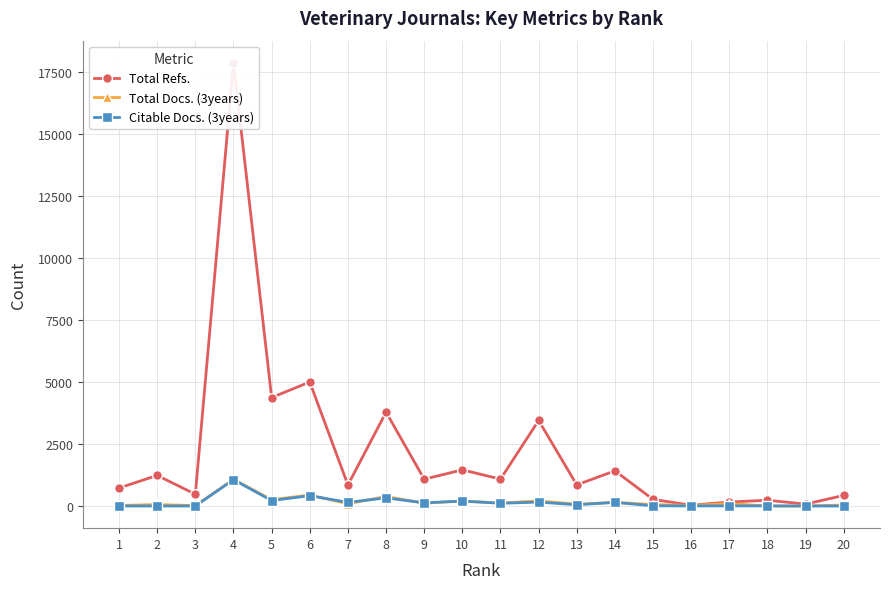

List the series in order of their peak value, highest first.

Total Refs., Total Docs. (3years), Citable Docs. (3years)